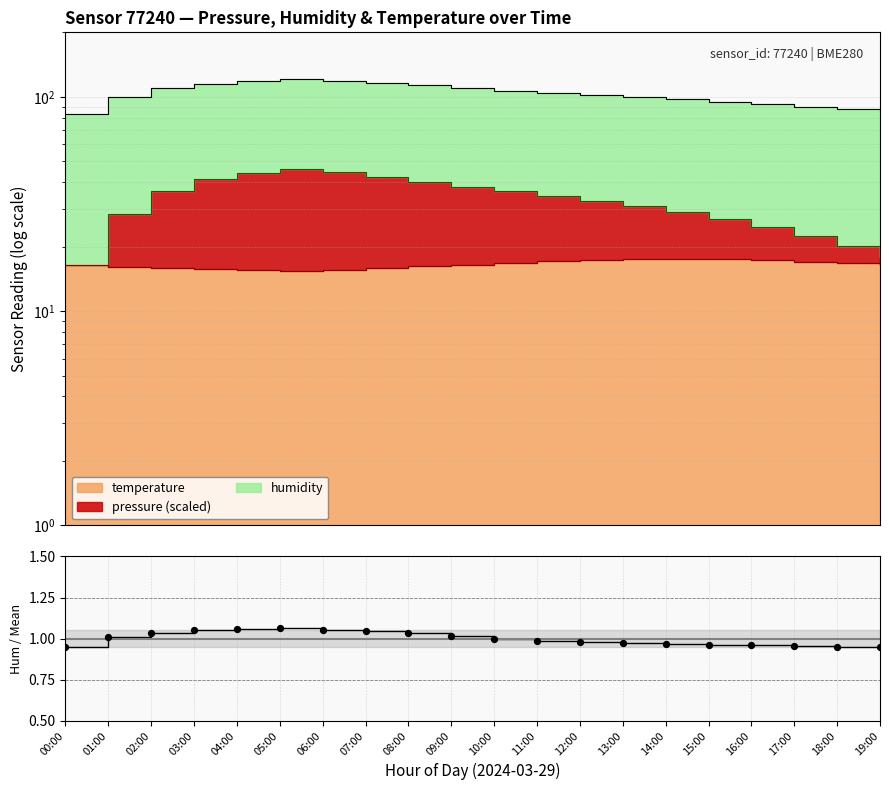

Approximately how many times larger is the value at 02:00 compared to 01:00?

1.0